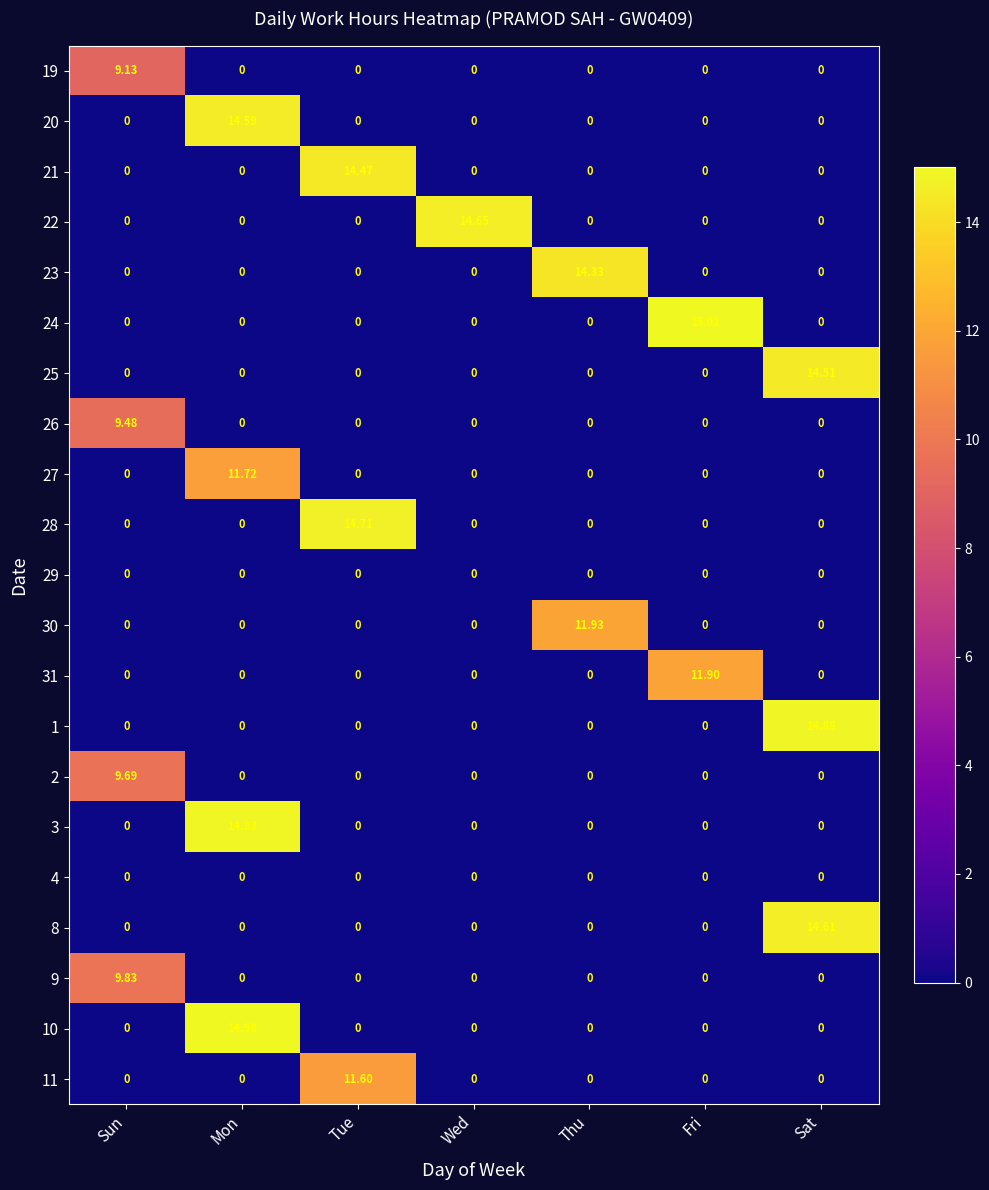

At which category is the sum across all series the highest?

Mon